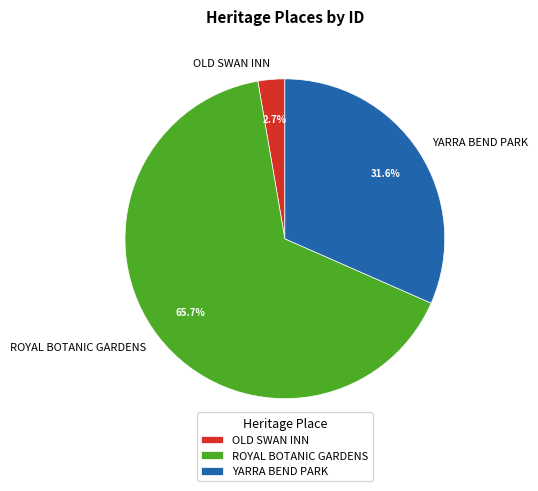

To the nearest percent, what percentage of the pie is OLD SWAN INN?

3%